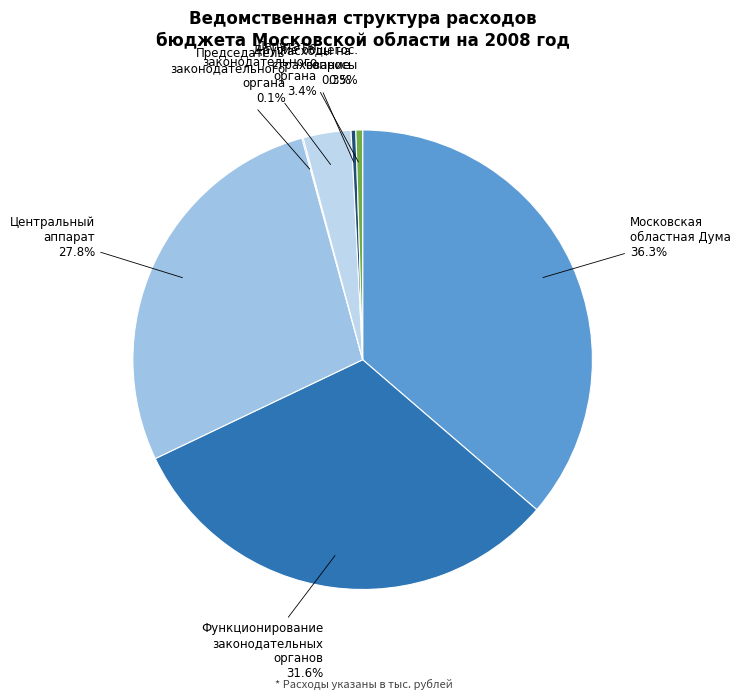

Which category has the biggest portion of the pie?

Московская областная Дума